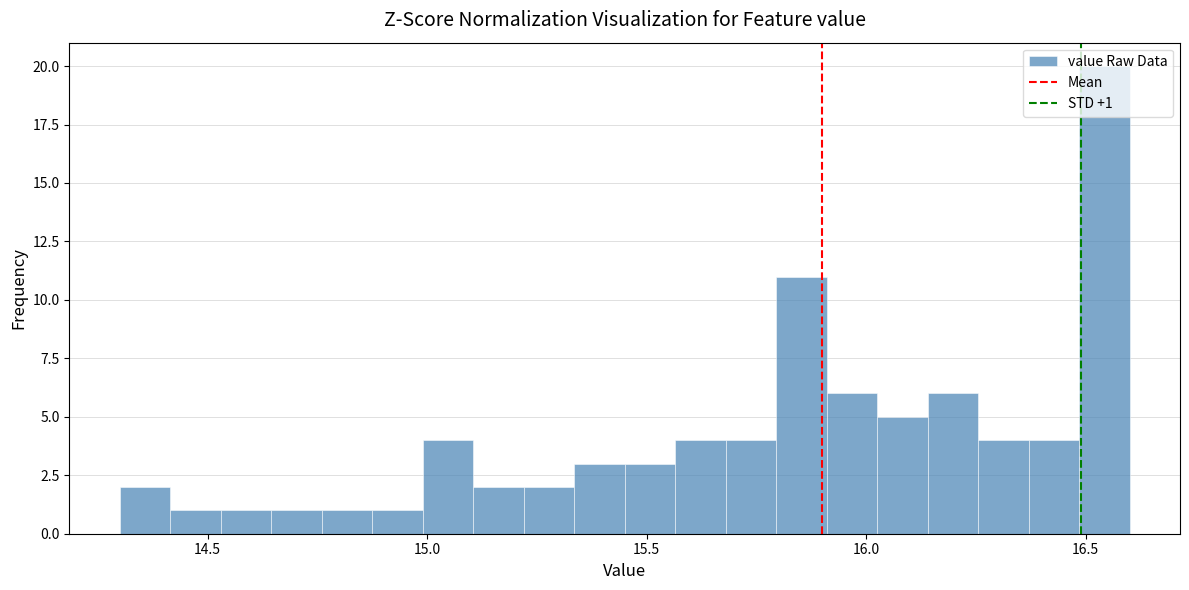

Around what value on the x-axis is the tallest bar? Give the approximate position of its centre, as read against the axis.

16.55